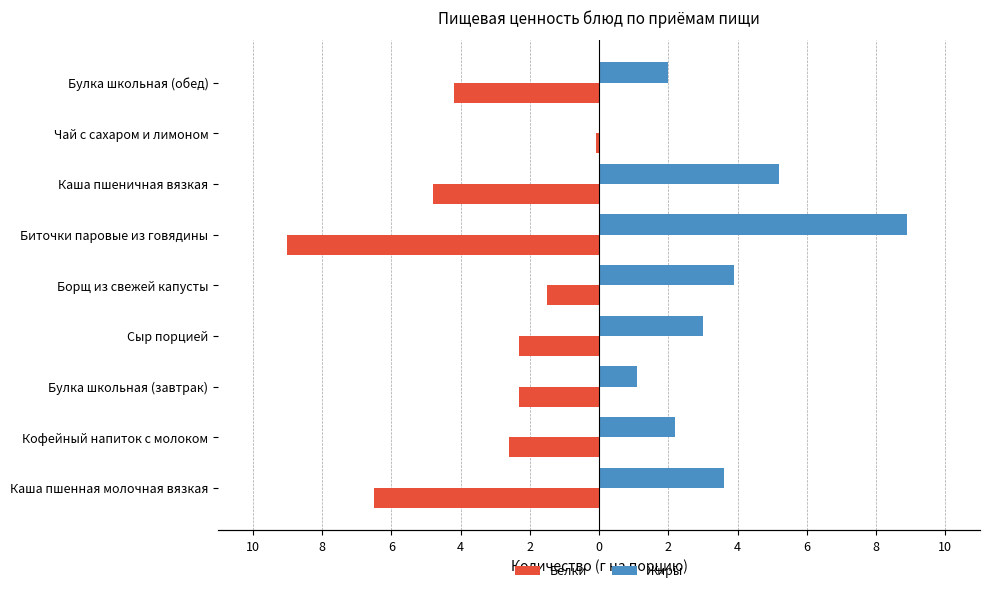

What is the average value of the Жиры series?

3.3